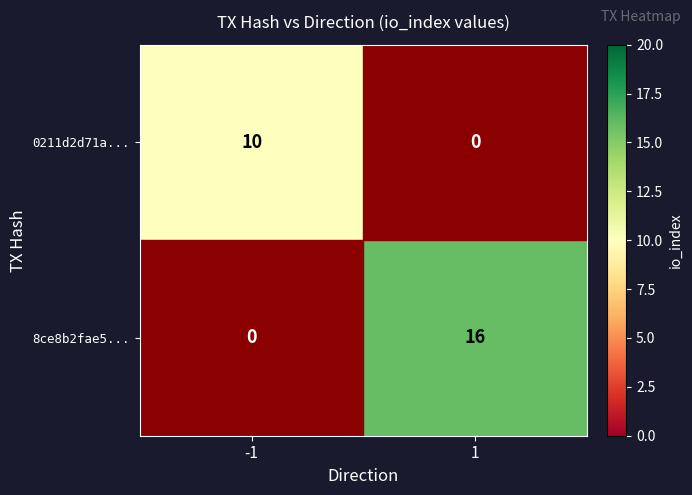

List the series in order of their peak value, lowest first.

0211d2d71a..., 8ce8b2fae5...